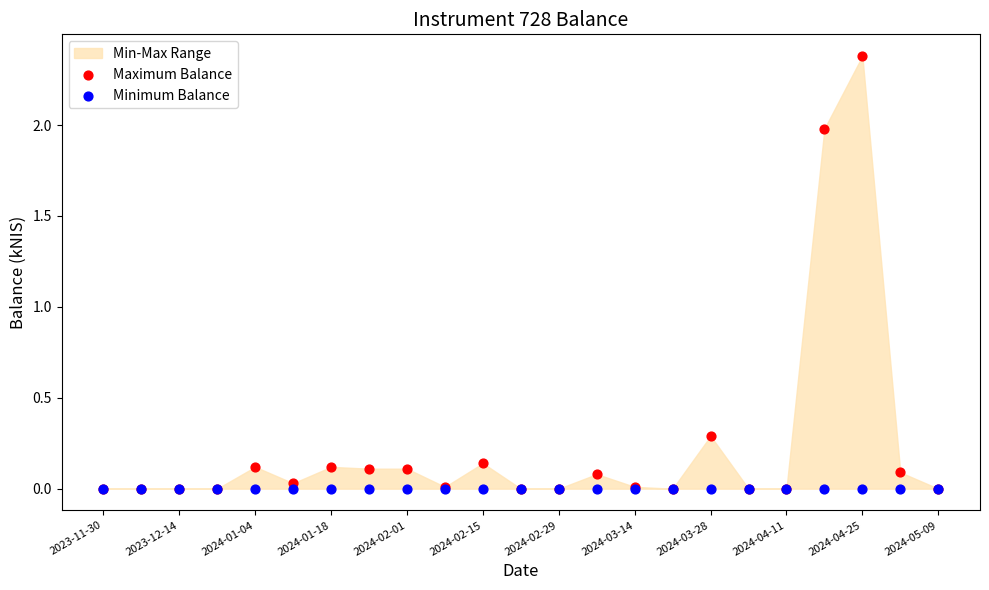

In the Maximum Balance series, what Y value is closest to 1?

0.3